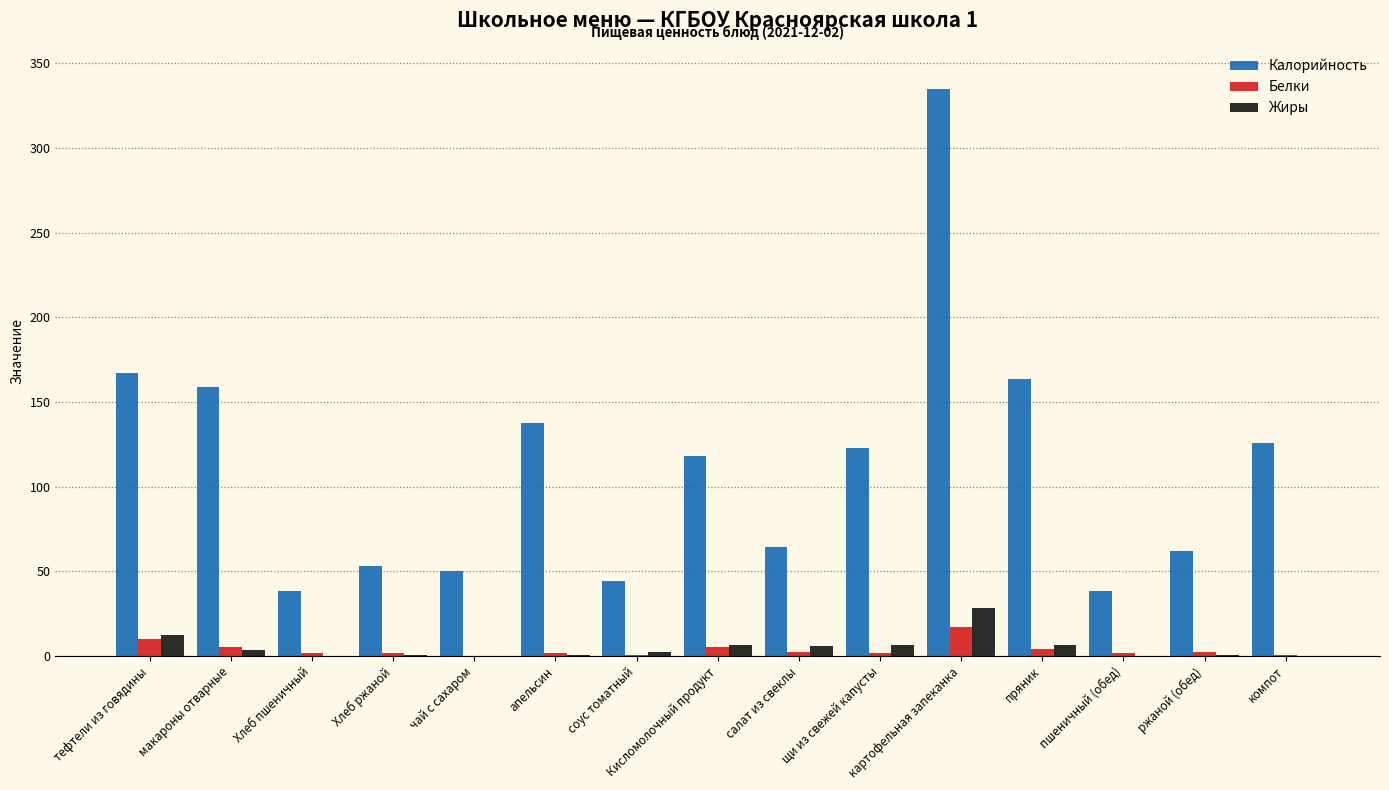

What is the maximum value for Калорийность?

335.1